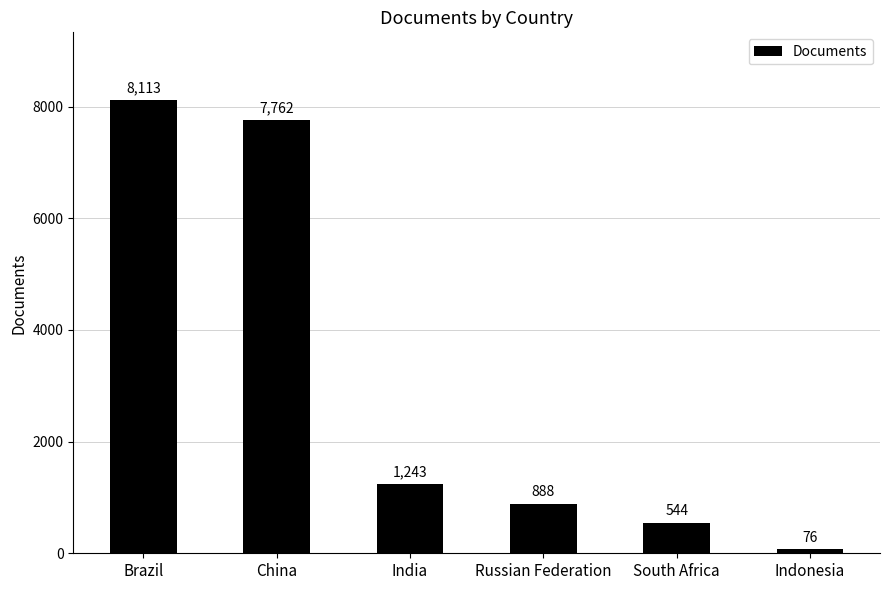

What is the smallest value displayed?

76